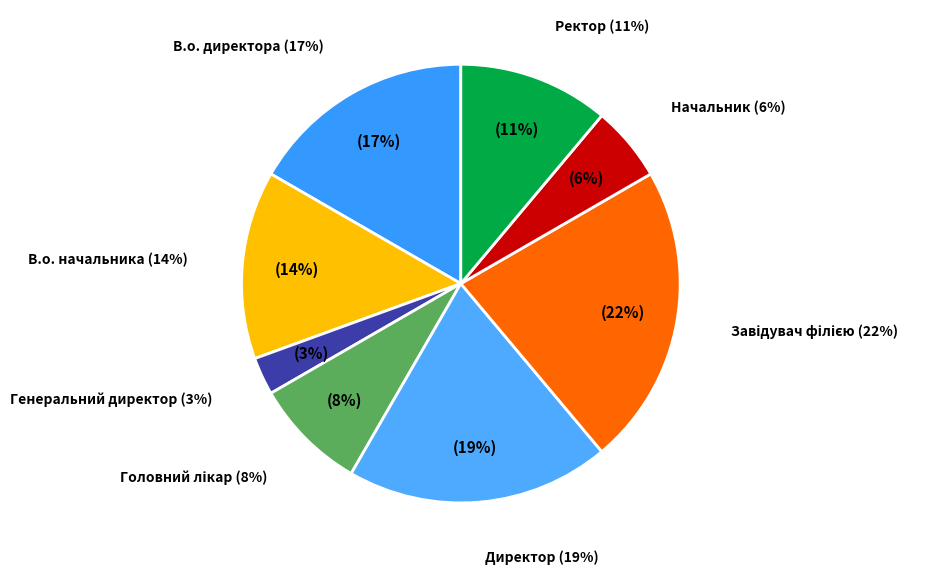

True or false: Директор accounts for 11% of the total.

False